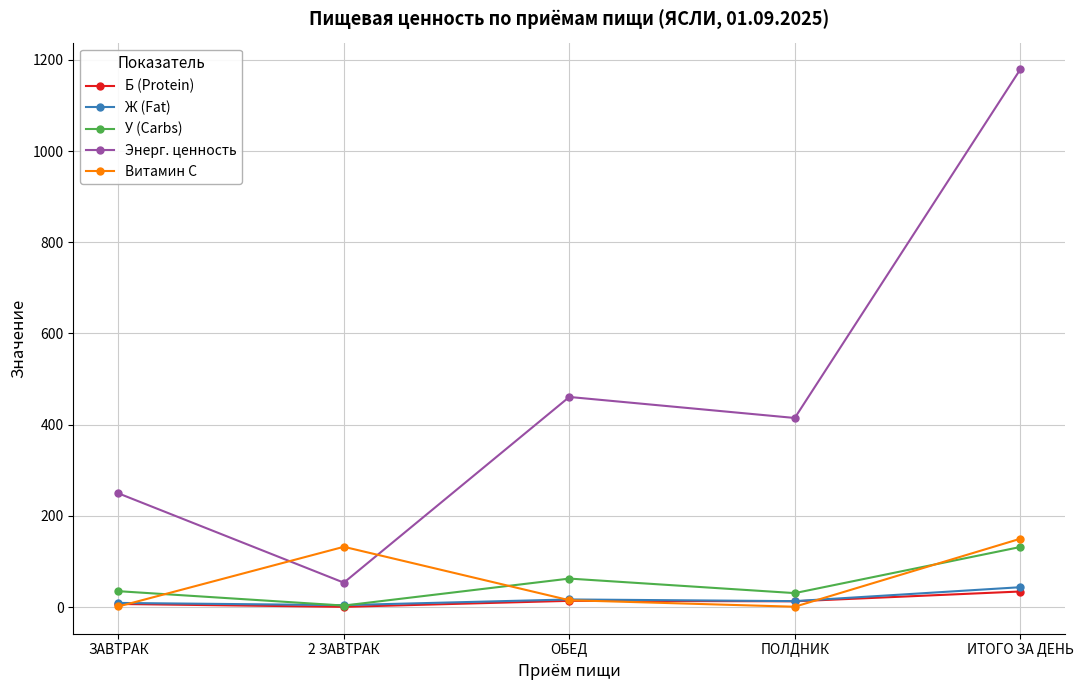

At how many categories does at least one series exceed 25?

5